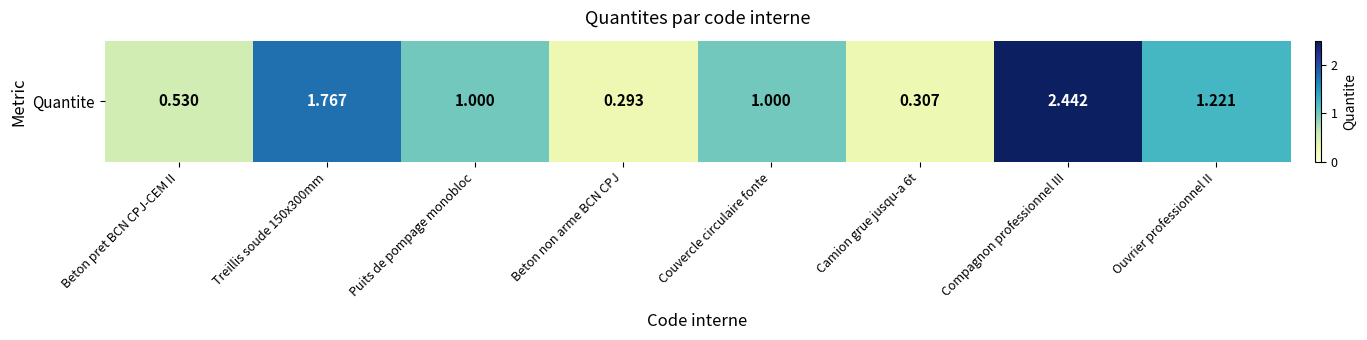

Reading right to left, extract all data points from this chart.

Ouvrier professionnel II=1.2	Compagnon professionnel III=2.4	Camion grue jusqu-a 6t=0.3	Couvercle circulaire fonte=1.0	Beton non arme BCN CPJ=0.3	Puits de pompage monobloc=1.0	Treillis soude 150x300mm=1.8	Beton pret BCN CPJ-CEM II=0.5